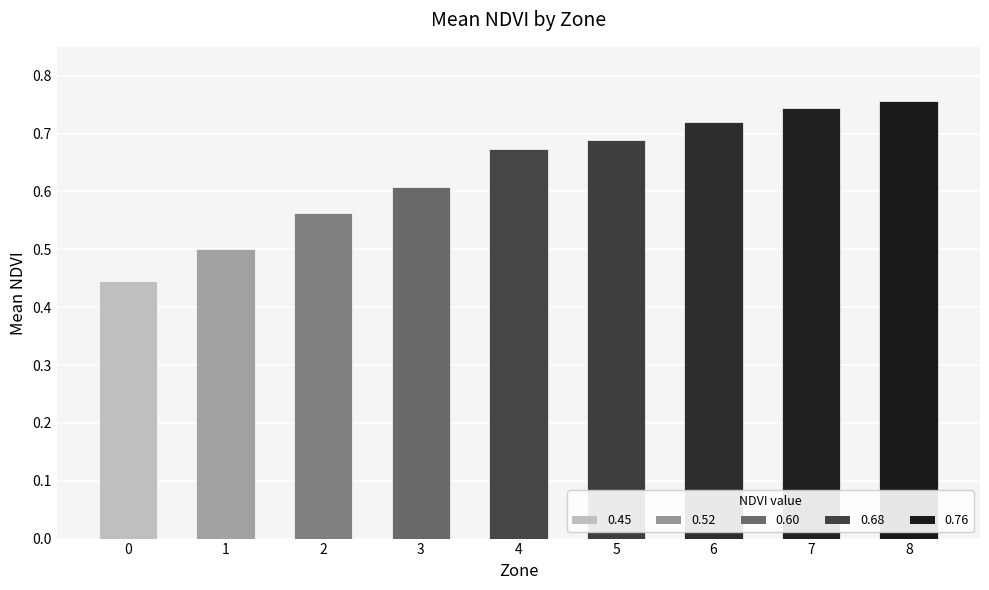

The chart shows a value of 1.1 at 6. True or false?

False